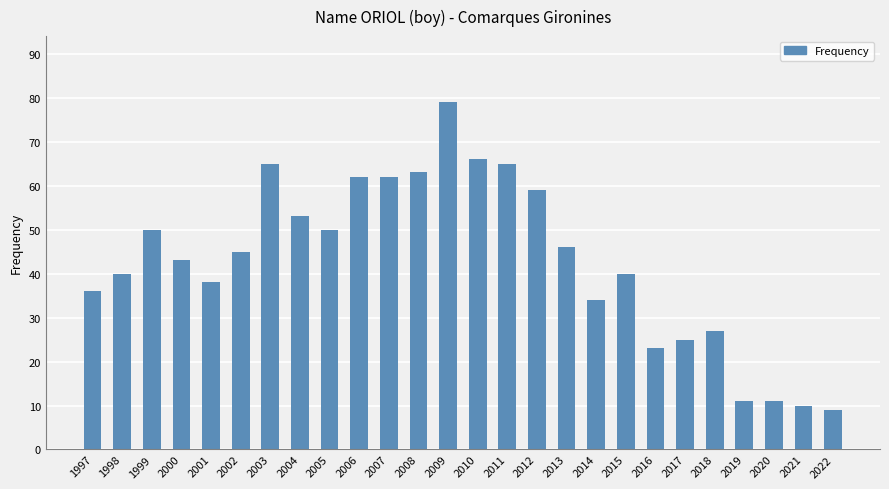

What is the value of the 5th bar from the left?

38